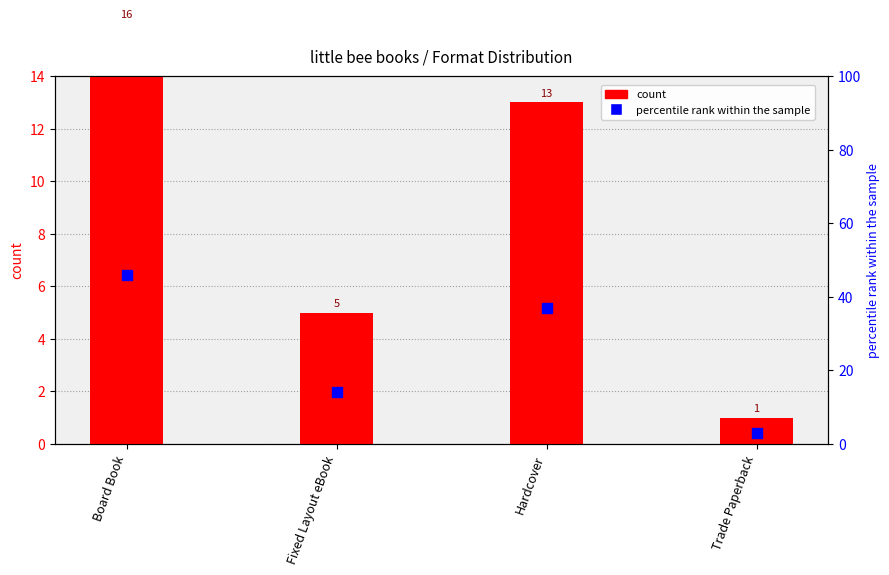

Which series has the widest spread of Y values?

percentile rank within the sample